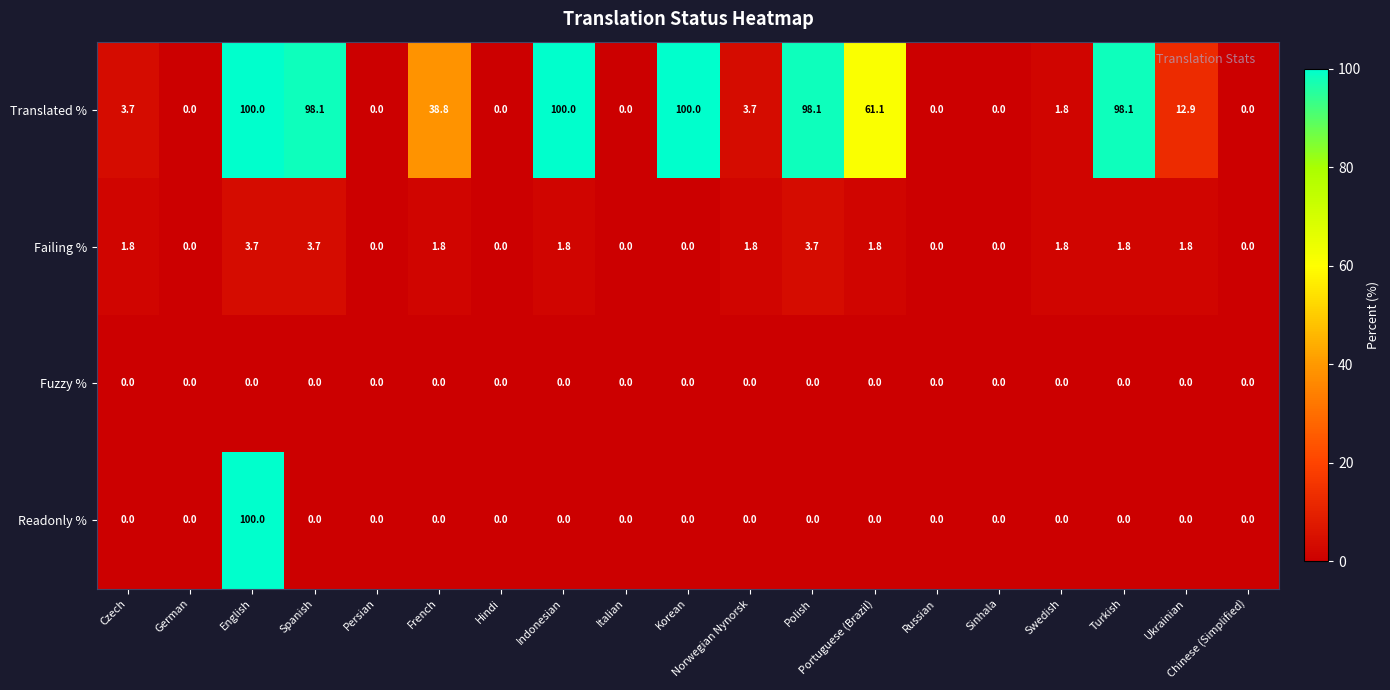

The Translated % series shows 62.9 at Hindi. True or false?

False